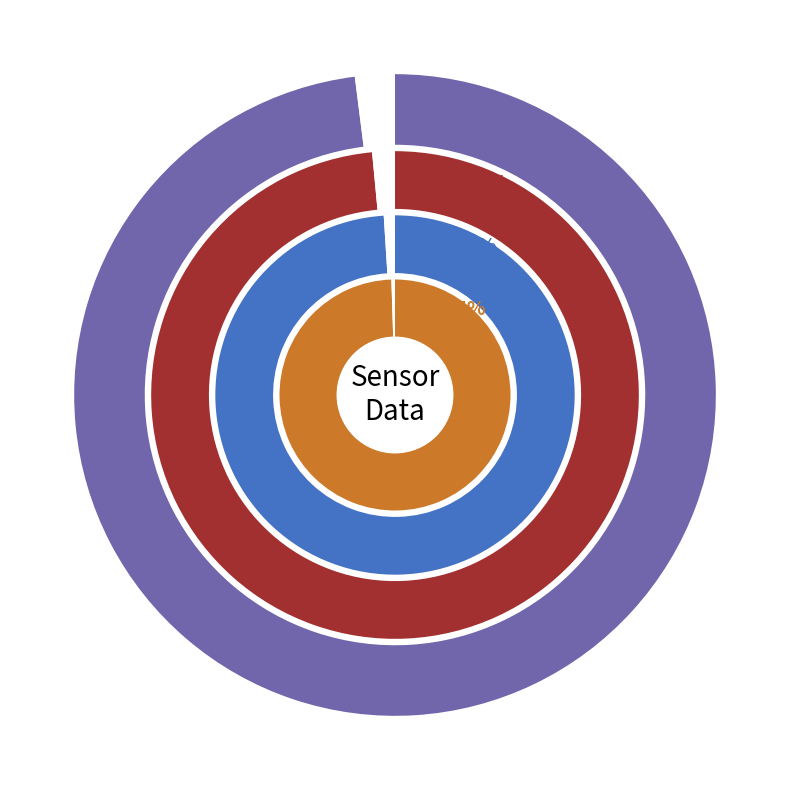

Between 10 and 4, which is larger?

10